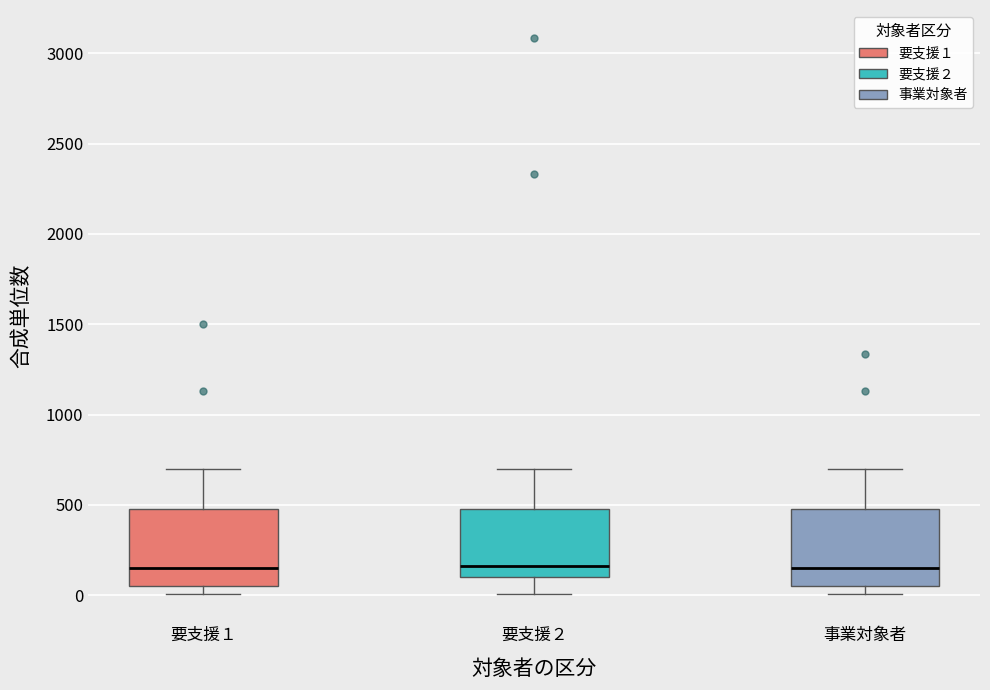

Reading left to right, transcribe this box plot: for each box, give where its median line is, the range the box spans, and where its two whiskers end, as read against the y-axis. The values are not printed on the chart, so give them approximately, as read against the axis.

要支援１: median 150, box 50 to 500, whiskers 0 to 700
要支援２: median 150, box 100 to 500, whiskers 0 to 700
事業対象者: median 150, box 50 to 500, whiskers 0 to 700